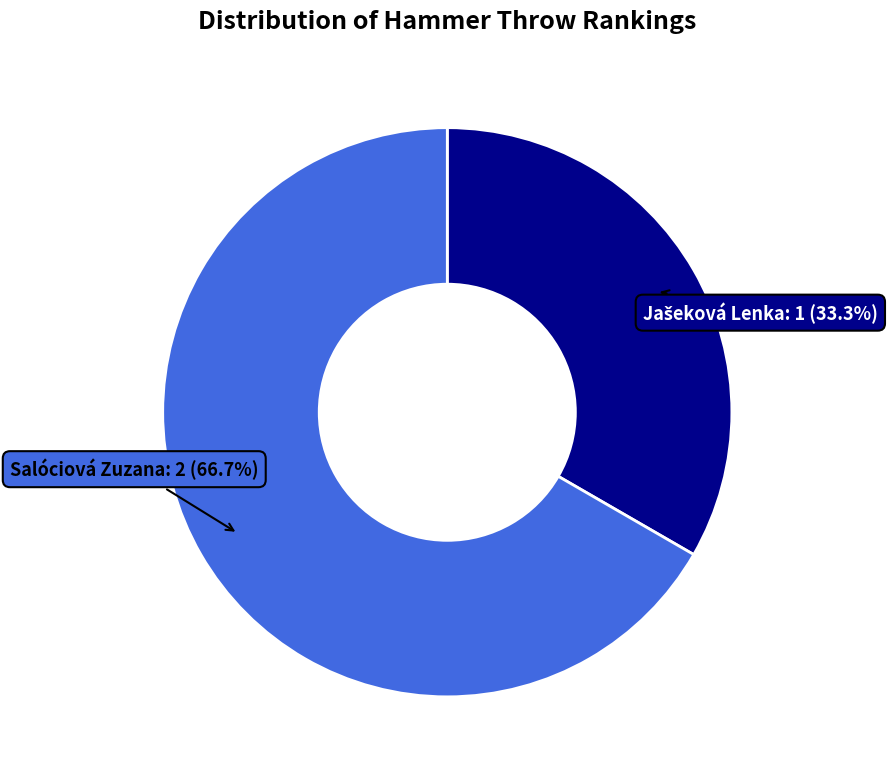

To the nearest percent, what percentage of the pie is Salóciová Zuzana?

67%